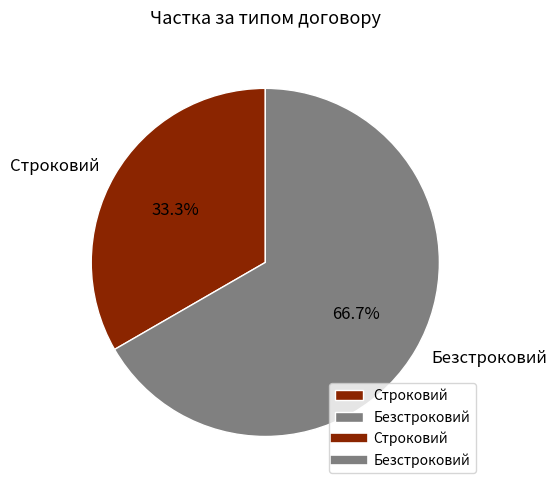

What percentage is the Безстроковий slice, to the nearest percent?

67%